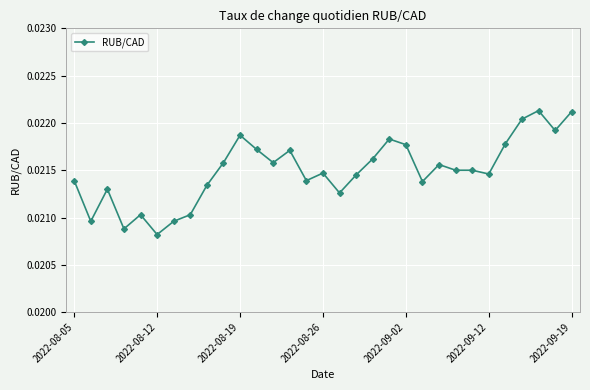

Count the values in the range 0 to 1.

31